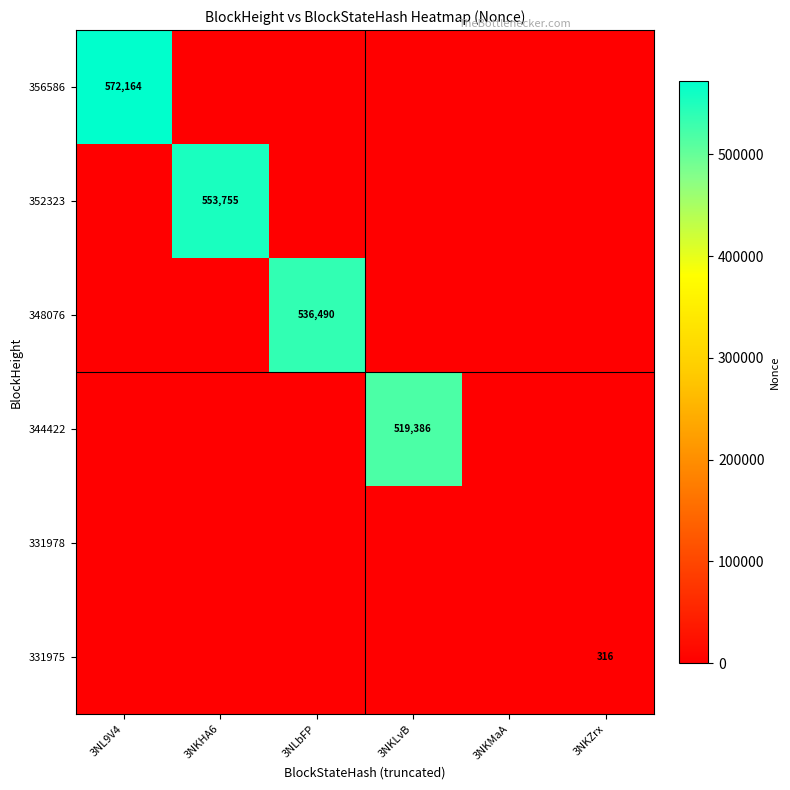

At which category is the sum across all series the highest?

3NL9V4